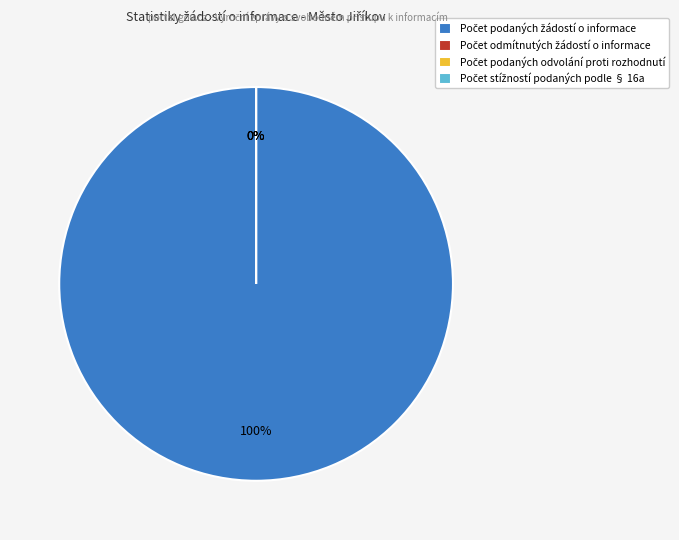

To the nearest percent, what is the average slice percentage?

25%